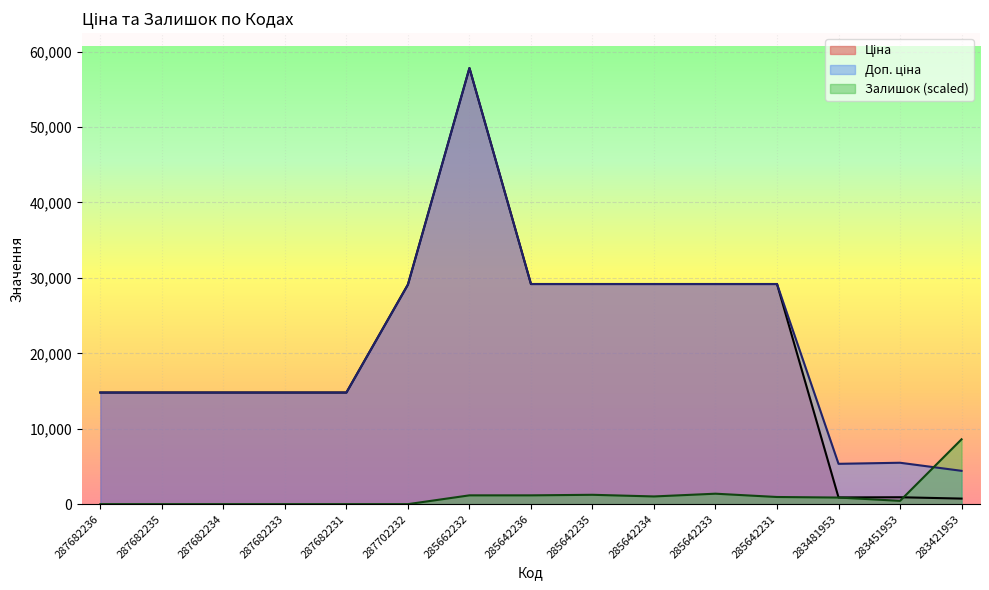

What is the sum of all Залишок values?

16837.6